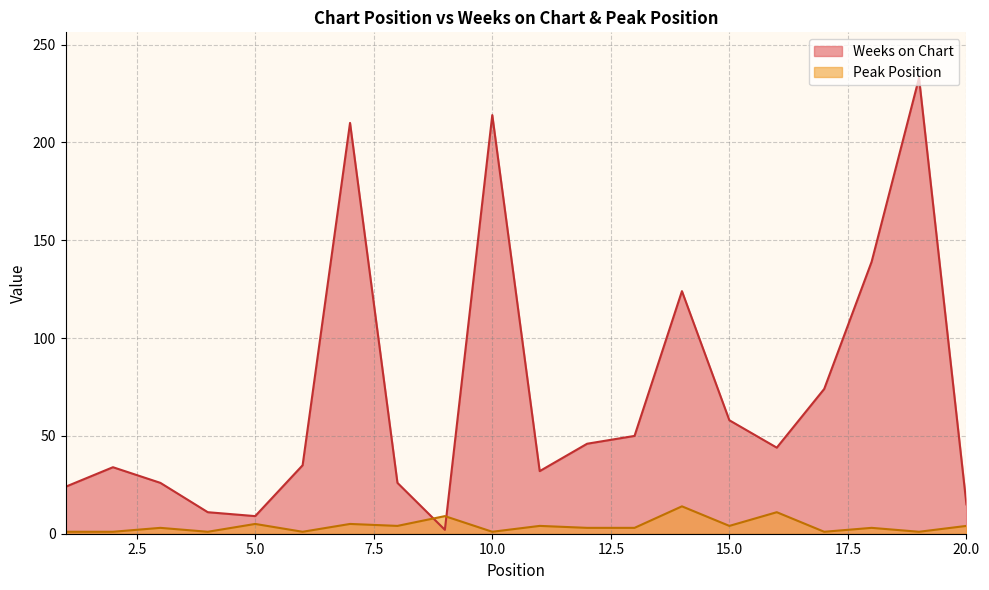

Reading right to left, what are all the values shown in this chart?

Weeks on Chart: 15	233	139	74	44	58	124	50	46	32	214	2	26	210	35	9	11	26	34	24
Peak Position: 4	1	3	1	11	4	14	3	3	4	1	9	4	5	1	5	1	3	1	1